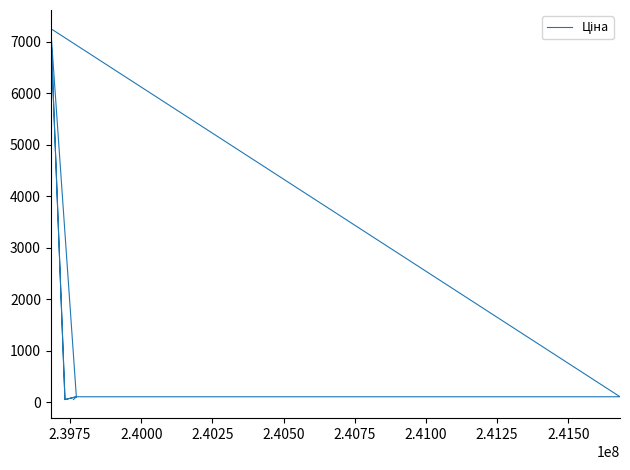

How many data points are less than 109?

11